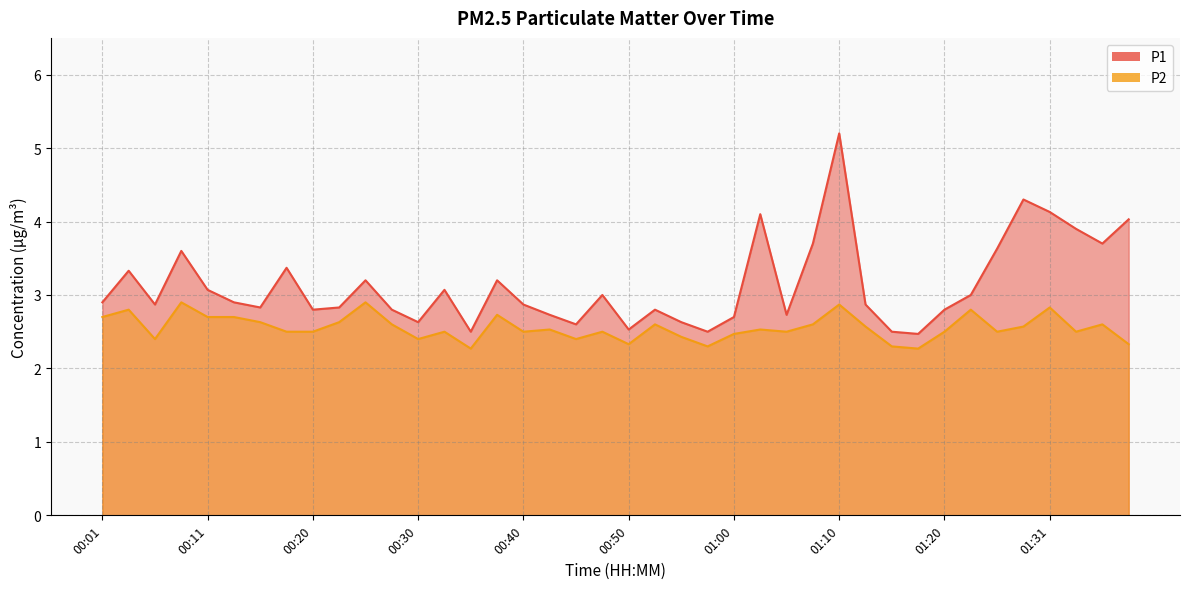

Reading left to right, extract all data points from this chart.

P1: 2.9	3.3	2.9	3.6	3.1	2.9	2.8	3.4	2.8	2.8	3.2	2.8	2.6	3.1	2.5	3.2	2.9	2.7	2.6	3.0	2.5	2.8	2.6	2.5	2.7	4.1	2.7	3.7	5.2	2.9	2.5	2.5	2.8	3.0	3.6	4.3	4.1	3.9	3.7	4.0
P2: 2.7	2.8	2.4	2.9	2.7	2.7	2.6	2.5	2.5	2.6	2.9	2.6	2.4	2.5	2.3	2.7	2.5	2.5	2.4	2.5	2.3	2.6	2.4	2.3	2.5	2.5	2.5	2.6	2.9	2.6	2.3	2.3	2.5	2.8	2.5	2.6	2.8	2.5	2.6	2.3